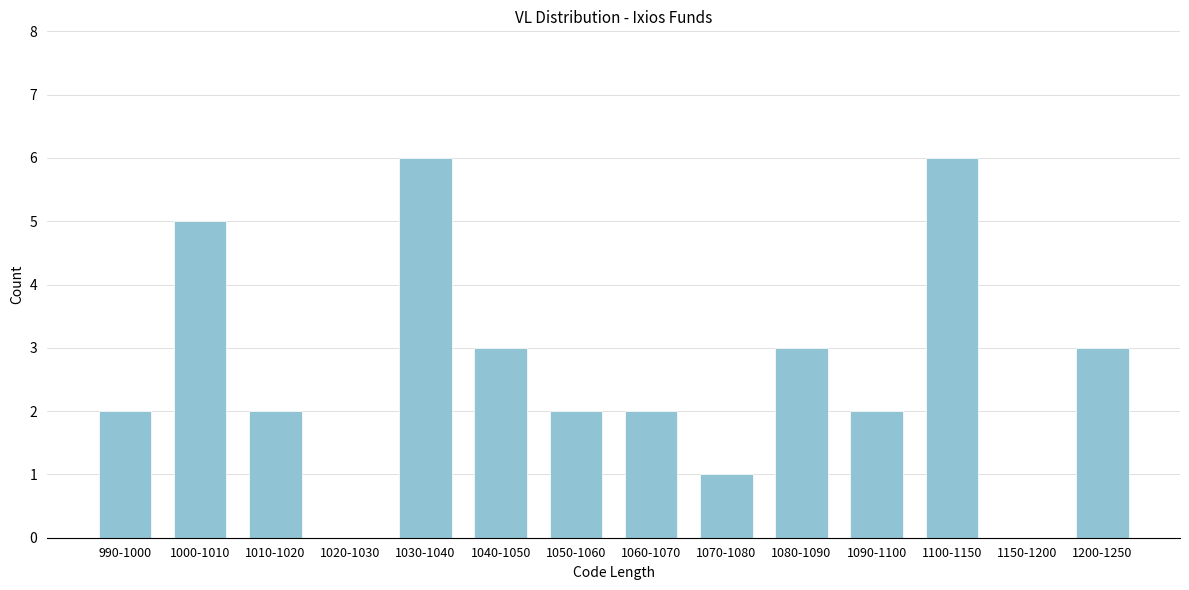

Reading left to right, extract all data points from this chart.

990-1000=2	1000-1010=5	1010-1020=2	1020-1030=0	1030-1040=6	1040-1050=3	1050-1060=2	1060-1070=2	1070-1080=1	1080-1090=3	1090-1100=2	1100-1150=6	1150-1200=0	1200-1250=3